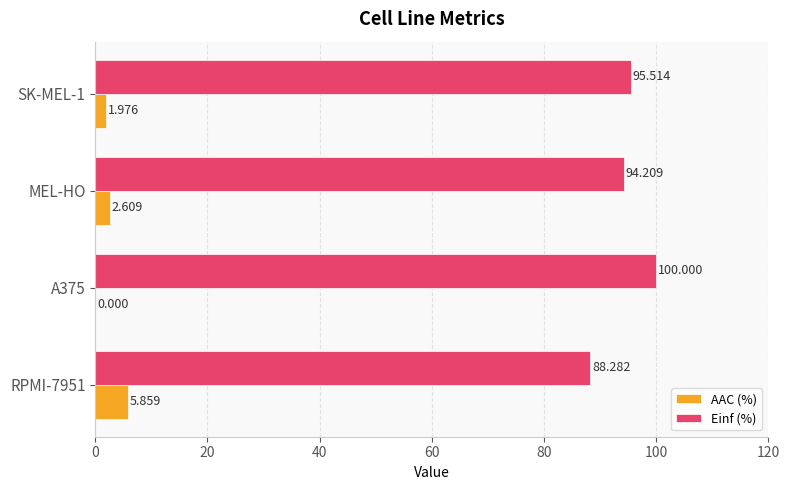

Which series changed the most between RPMI-7951 and A375?

Einf (%)